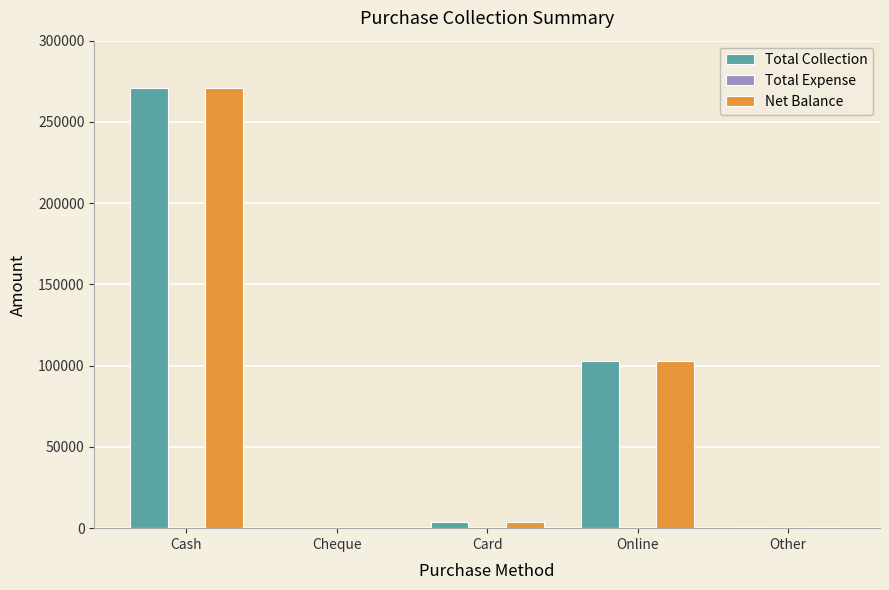

The value of Net Balance at Online is 161181. True or false?

False